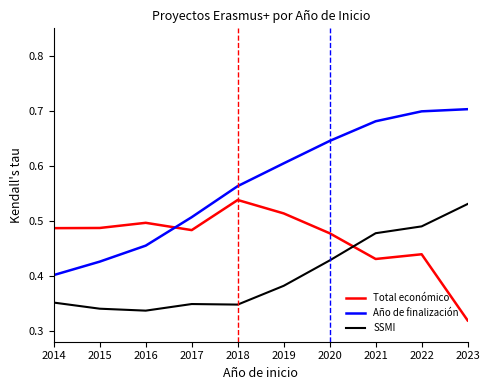

Rank the series by their maximum value, from lowest to highest.

SSMI, Total económico, Año de finalización